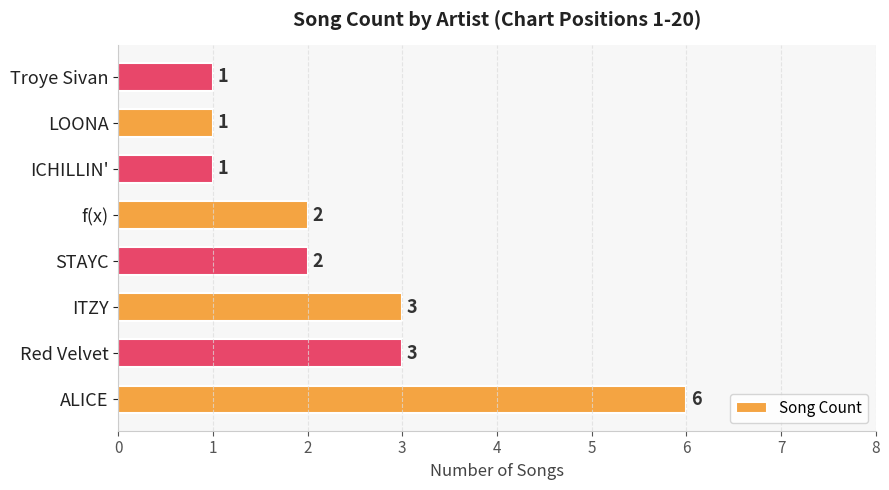

What is the difference between the maximum and minimum values?

5